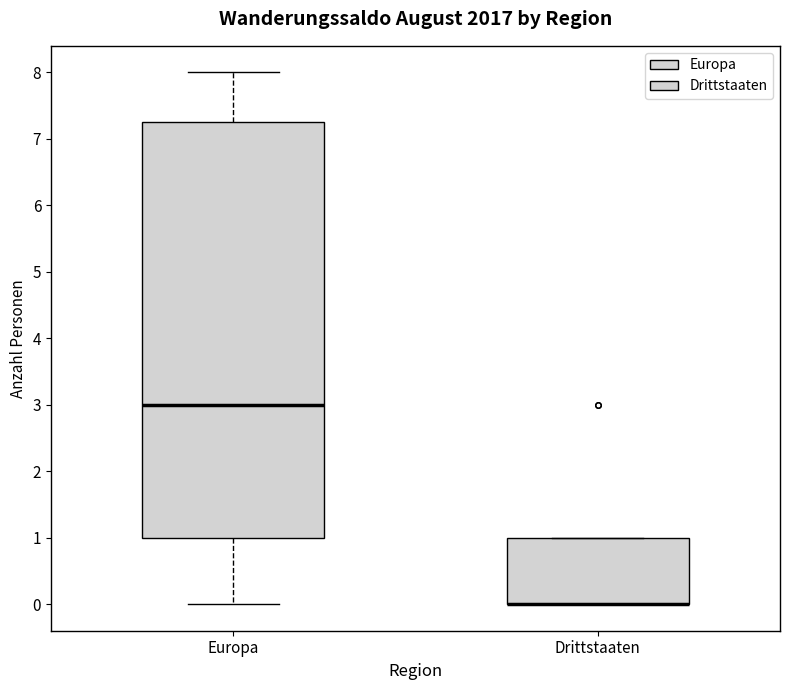

Which box is the tallest, from its lower edge to its upper edge?

Europa